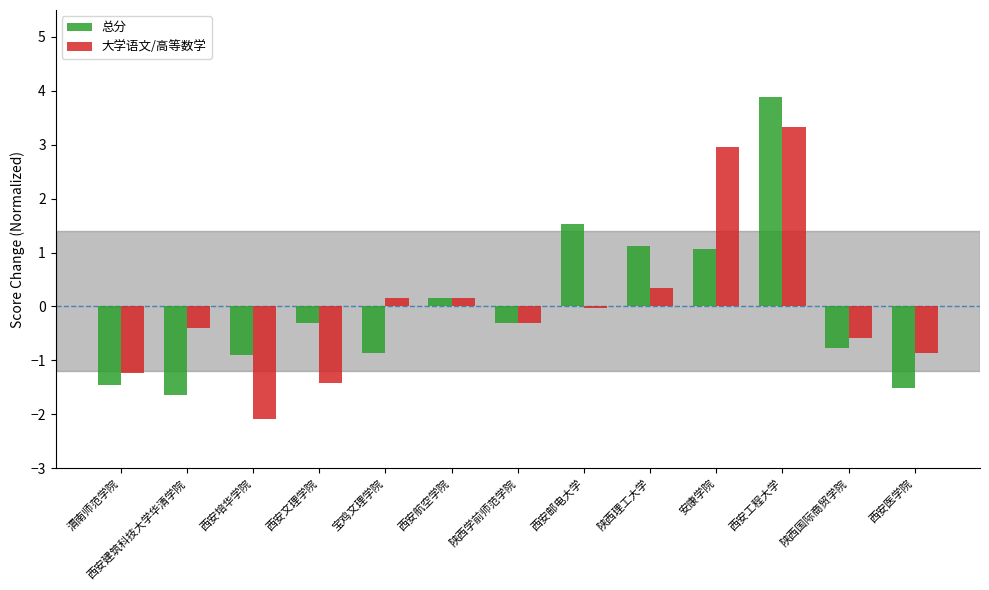

At 陕西理工大学, list the series in order from smallest to largest.

大学语文/高等数学, 总分